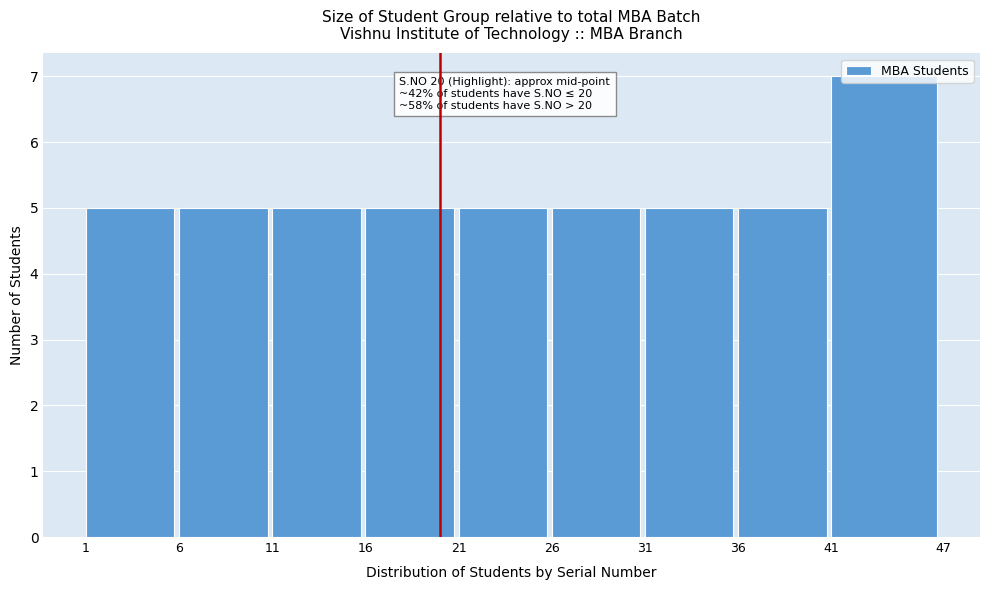

Which range on the x-axis has the tallest bar?

41 to 47